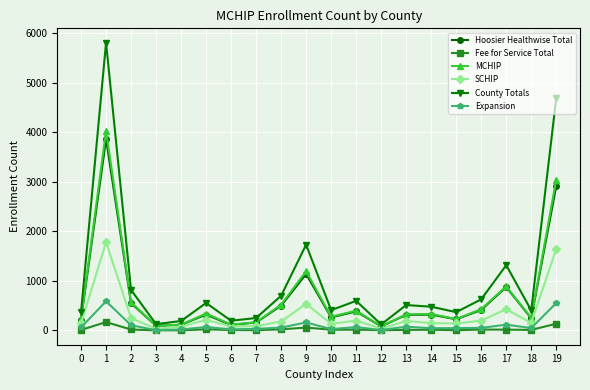

True or false: MCHIP and Fee for Service Total intersect in this chart.

False